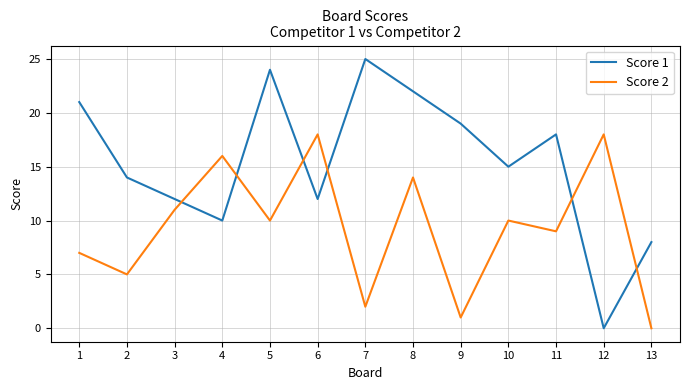

The Score 1 series shows 0 at 12. True or false?

True